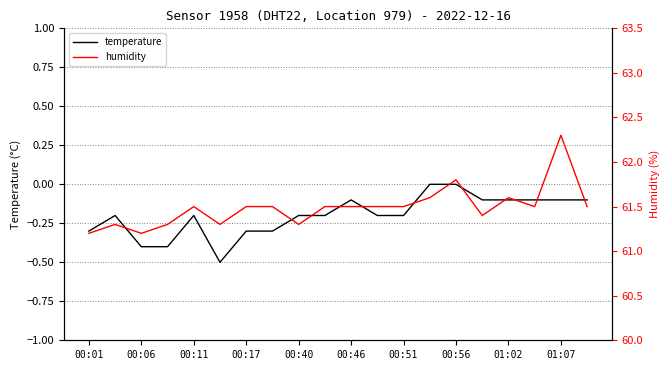

The temperature series shows -0.3 at 00:01. True or false?

True